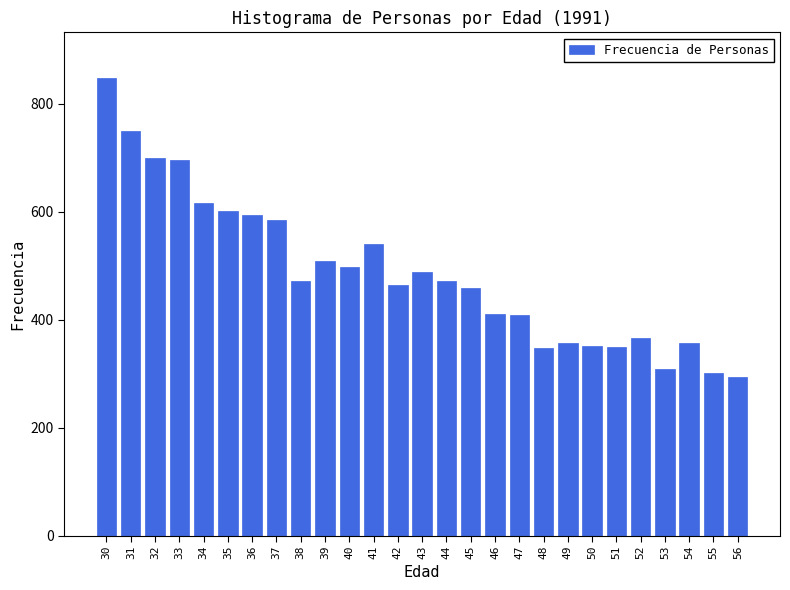

What is the change in value from 39 to 51?

-159